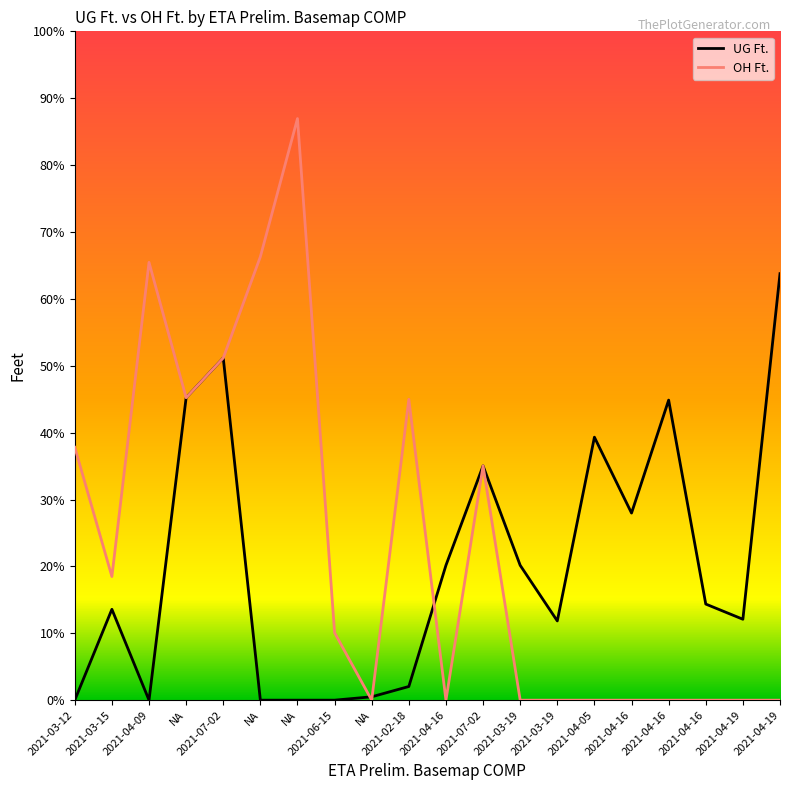

What are all the series names shown in the legend?

UG Ft., OH Ft.